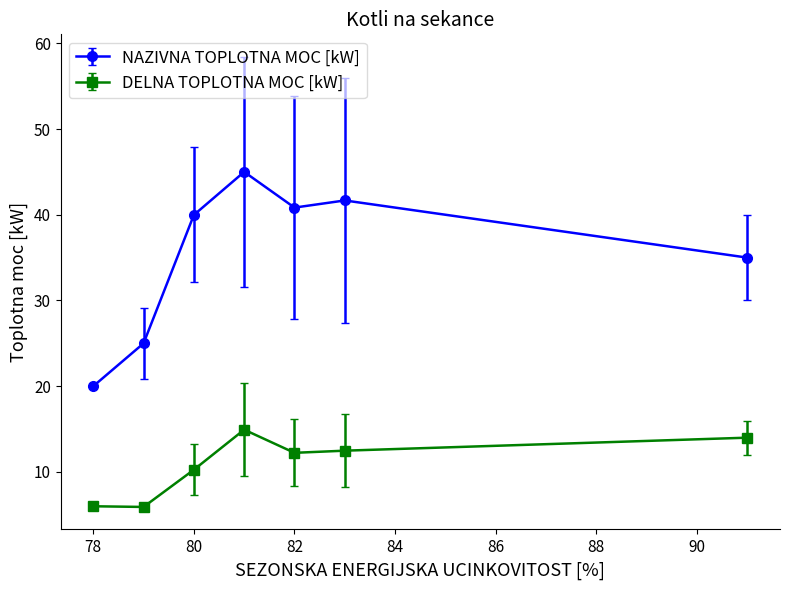

True or false: NAZIVNA TOPLOTNA MOC [kW] and DELNA TOPLOTNA MOC [kW] cross at least once.

False